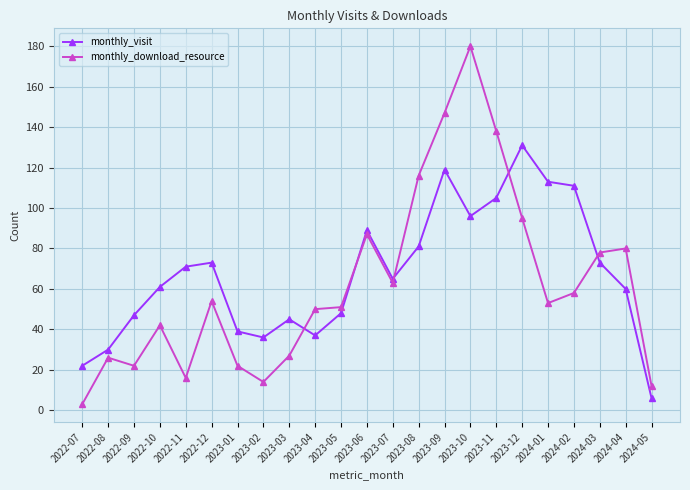

True or false: monthly_visit has a value of 17 at 2022-11.

False